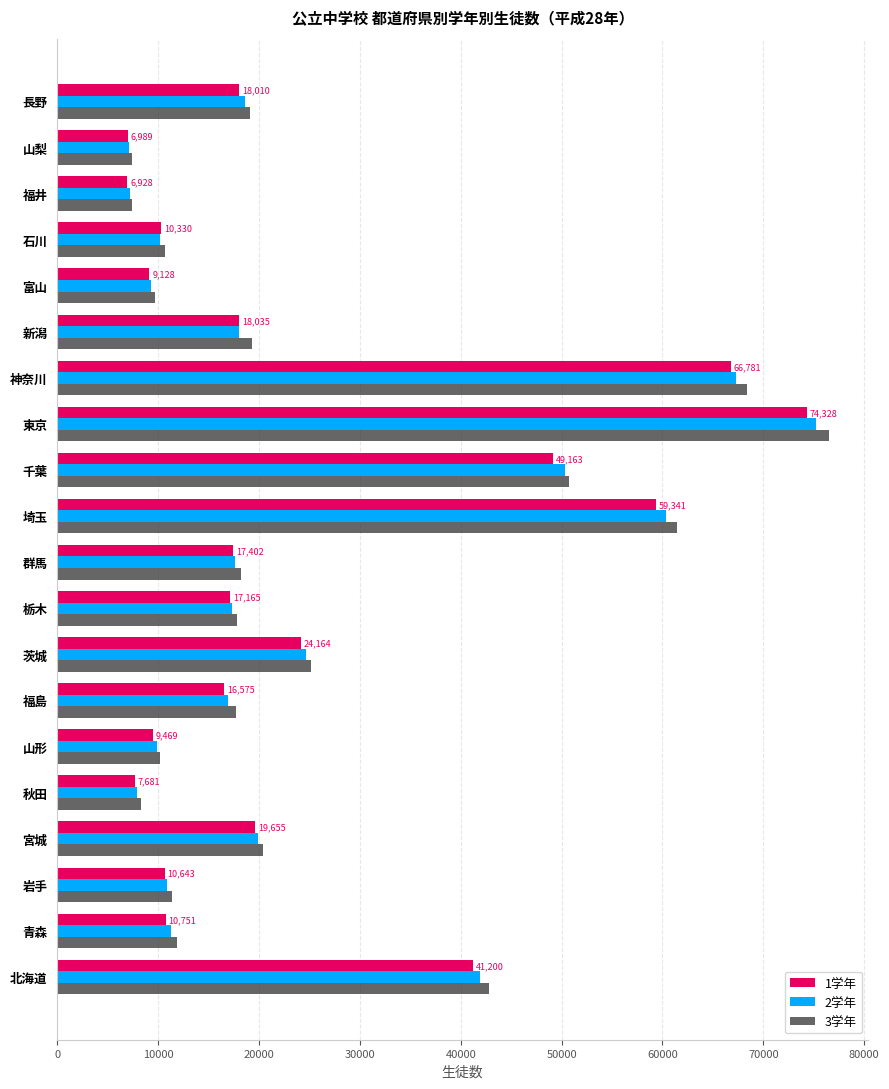

Which category has the highest value across all series?

東京